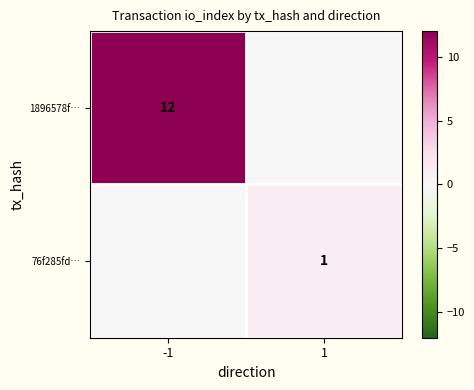

The value of 76f285fd… at 1 is 1. True or false?

True